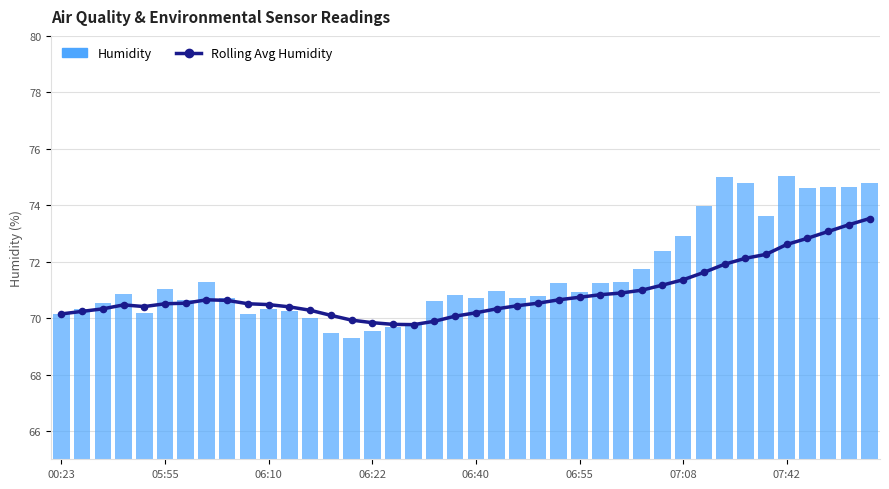

Which series contains the highest Y value?

Humidity